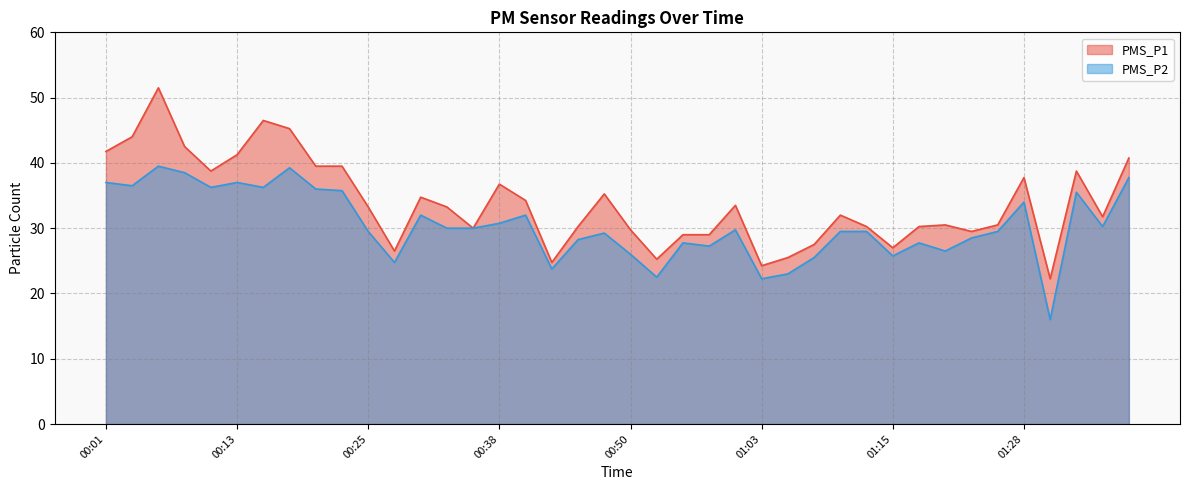

What is the label of the 20th point from the right?

00:50